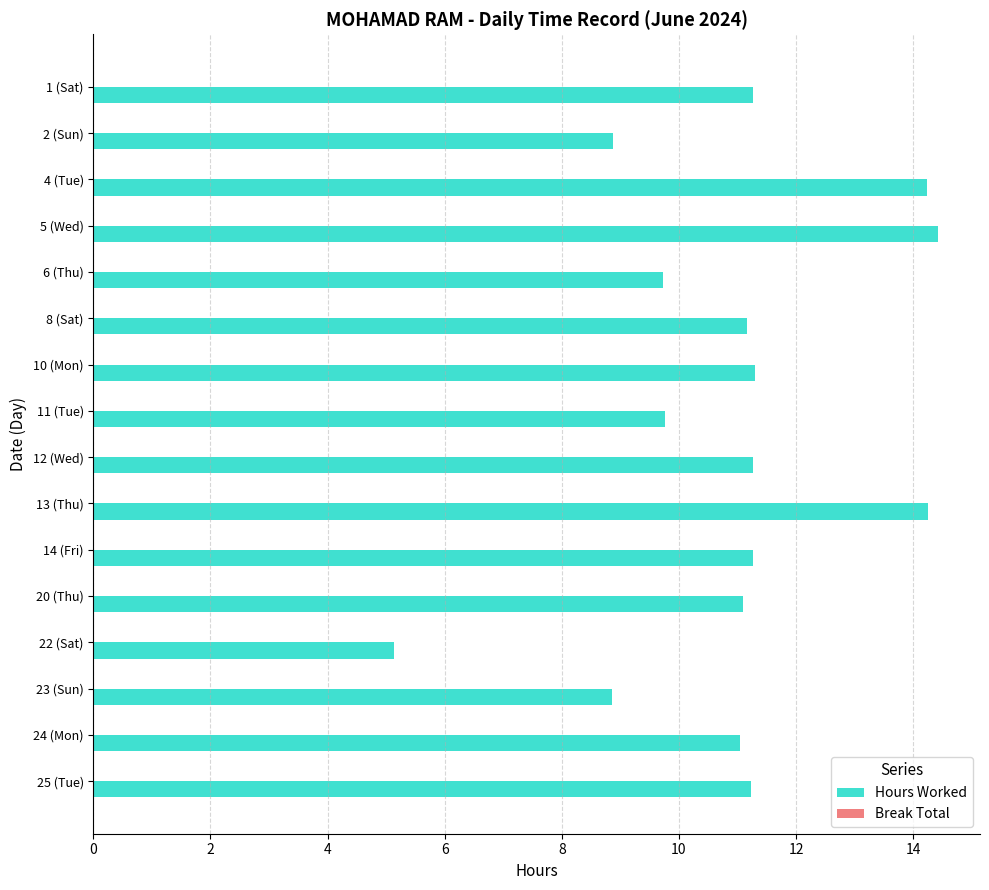

True or false: the data shows 11.2 at 8 (Sat).

True